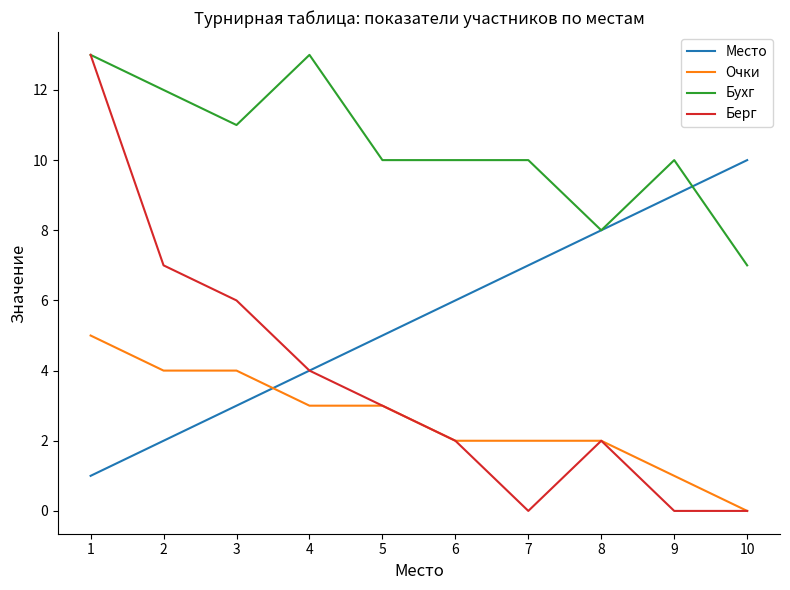

At how many categories does at least one series exceed 5?

10